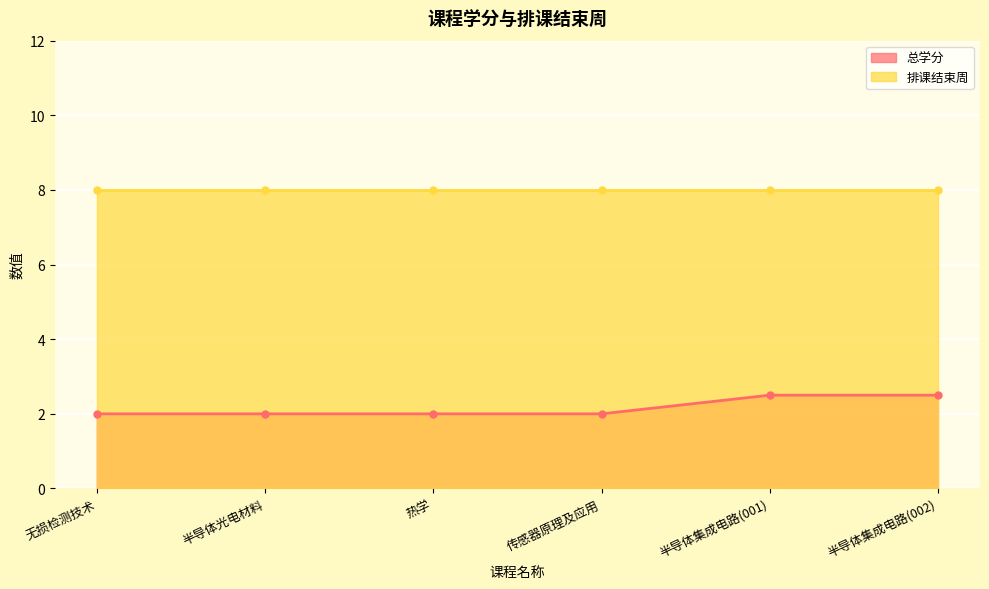

Read the value at 传感器原理及应用.

2.0